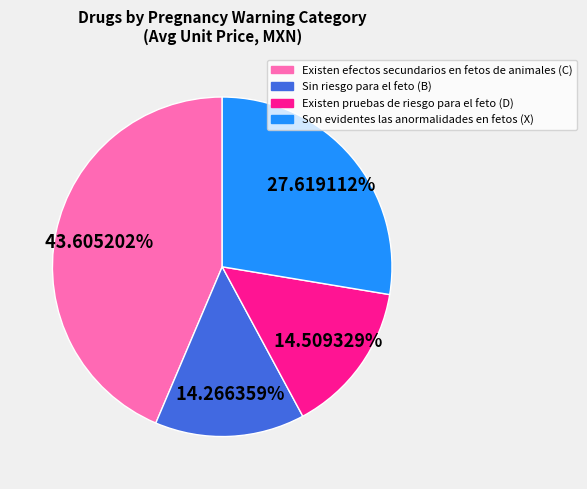

Which slice is the largest?

Existen efectos secundarios en fetos de animales (C)